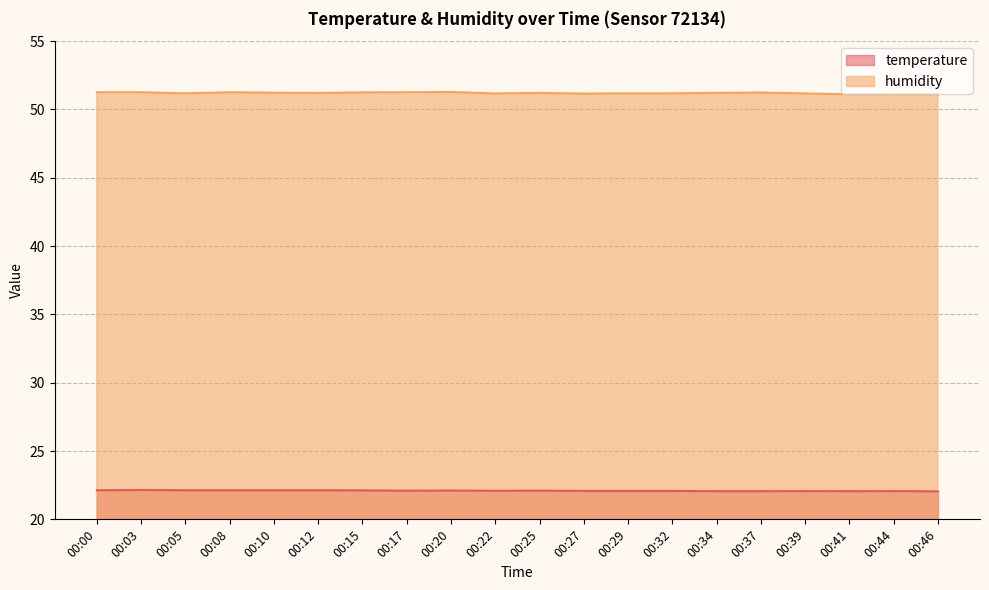

Where is the first local minimum for humidity?

00:05